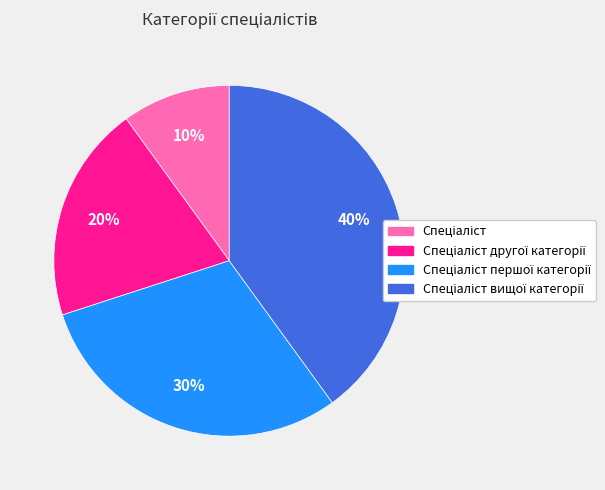

Is there a majority slice in this chart?

No